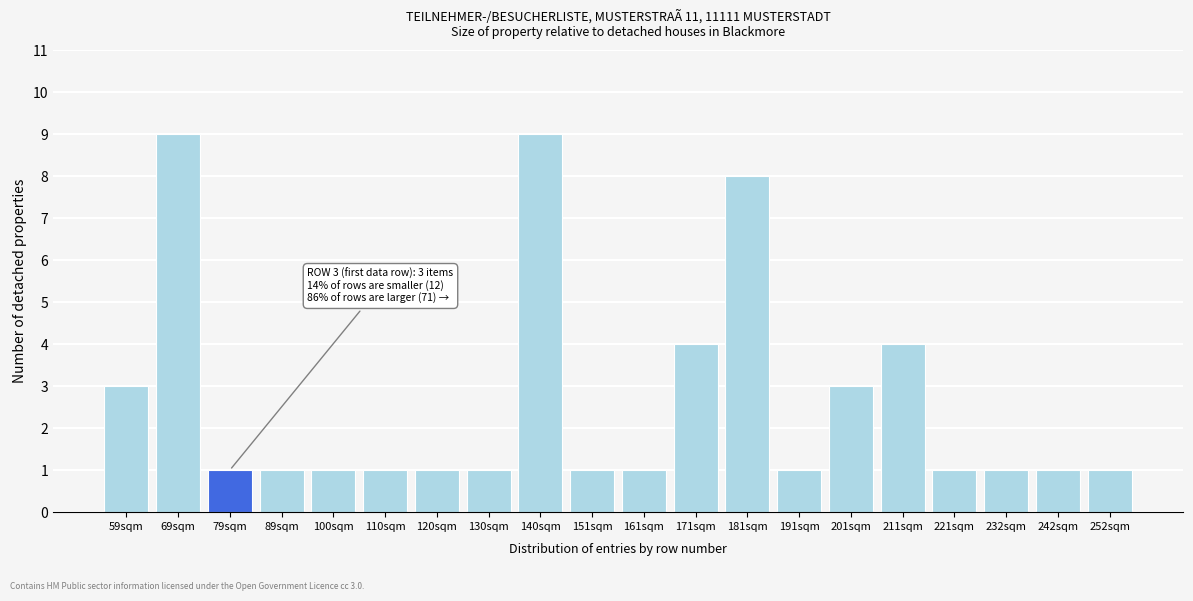

Reading right to left, list all the values displayed in this chart.

1	1	1	1	4	3	1	8	4	1	1	9	1	1	1	1	1	1	9	3